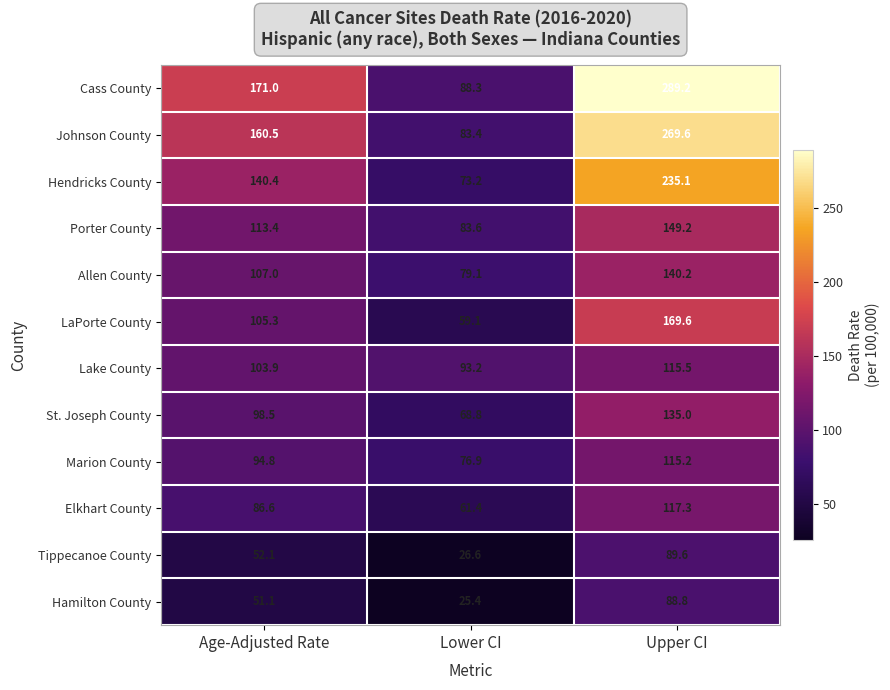

Which series has the largest total across all categories?

Cass County